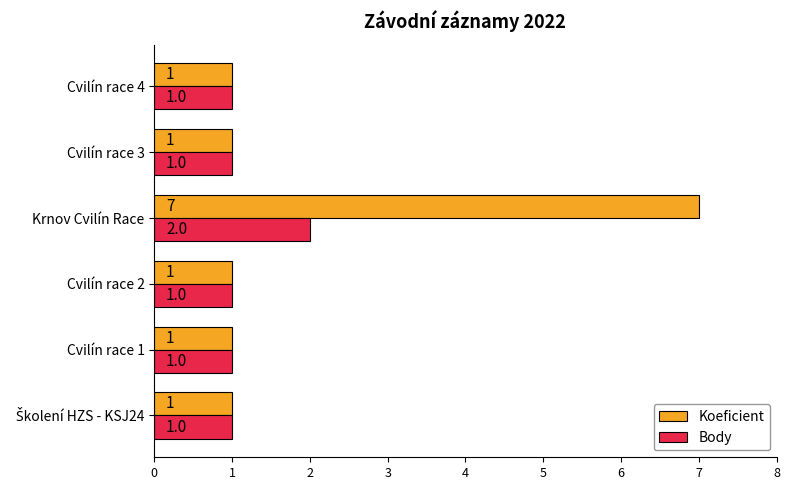

True or false: Body has a value of 1 at Cvilín race 1.

True